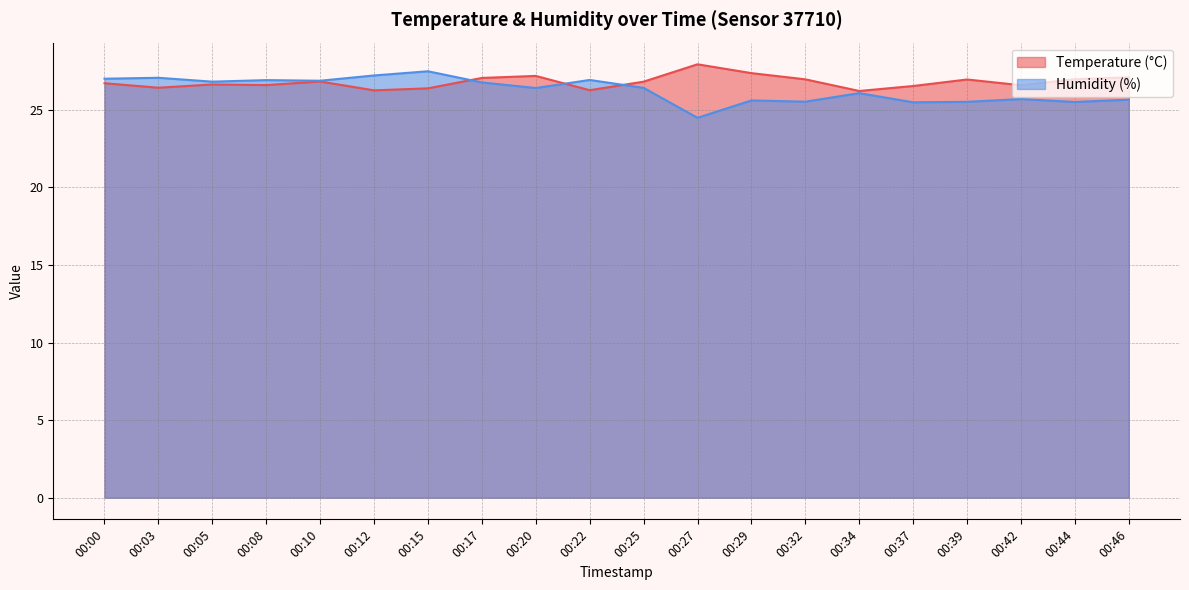

Reading right to left, list all the values displayed in this chart.

Temperature (°C): 00:46=27.1	00:44=27.0	00:42=26.6	00:39=27.0	00:37=26.5	00:34=26.2	00:32=27.0	00:29=27.4	00:27=27.9	00:25=26.8	00:22=26.3	00:20=27.2	00:17=27.1	00:15=26.4	00:12=26.3	00:10=26.8	00:08=26.6	00:05=26.6	00:03=26.4	00:00=26.7
Humidity (%): 00:46=25.7	00:44=25.5	00:42=25.7	00:39=25.5	00:37=25.5	00:34=26.1	00:32=25.5	00:29=25.6	00:27=24.5	00:25=26.4	00:22=26.9	00:20=26.4	00:17=26.8	00:15=27.5	00:12=27.2	00:10=26.9	00:08=26.9	00:05=26.8	00:03=27.1	00:00=27.0